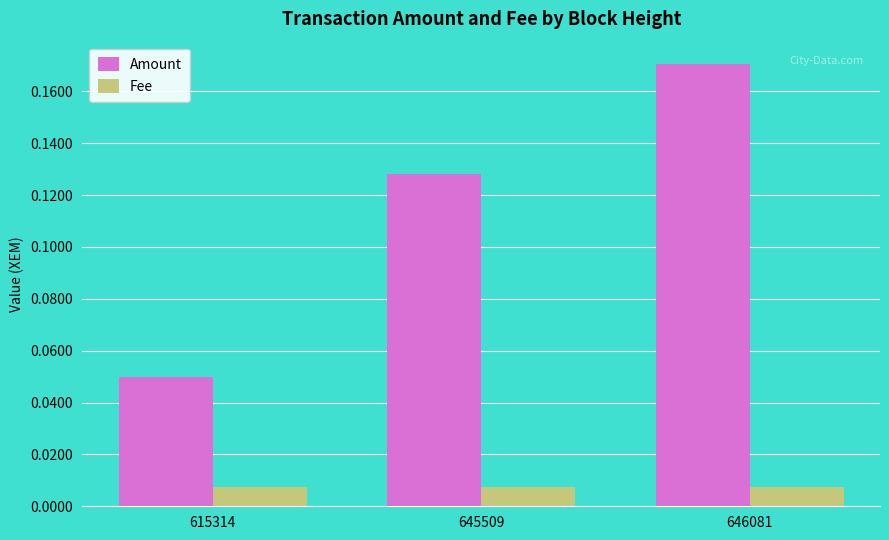

At 645509, list the series in order from smallest to largest.

Fee, Amount